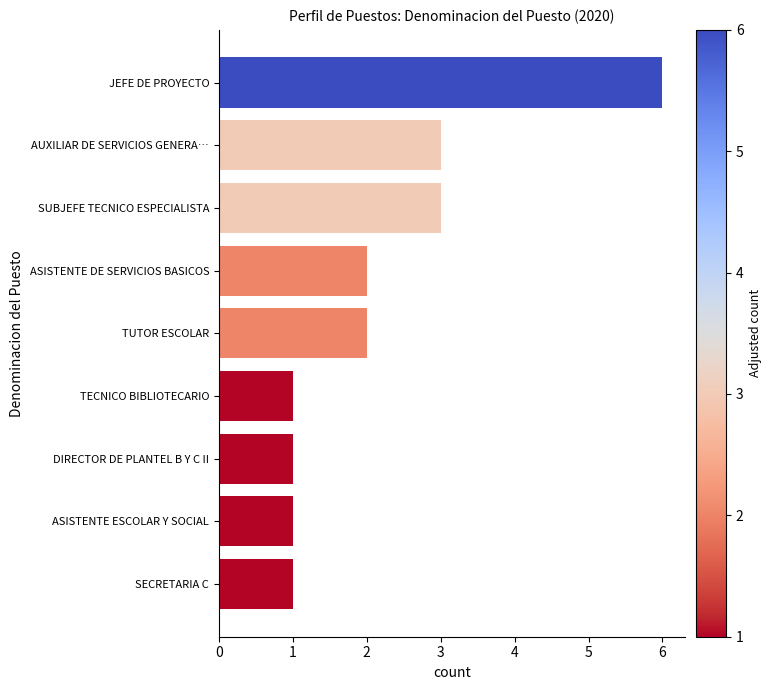

What is the difference between the maximum and minimum values?

5